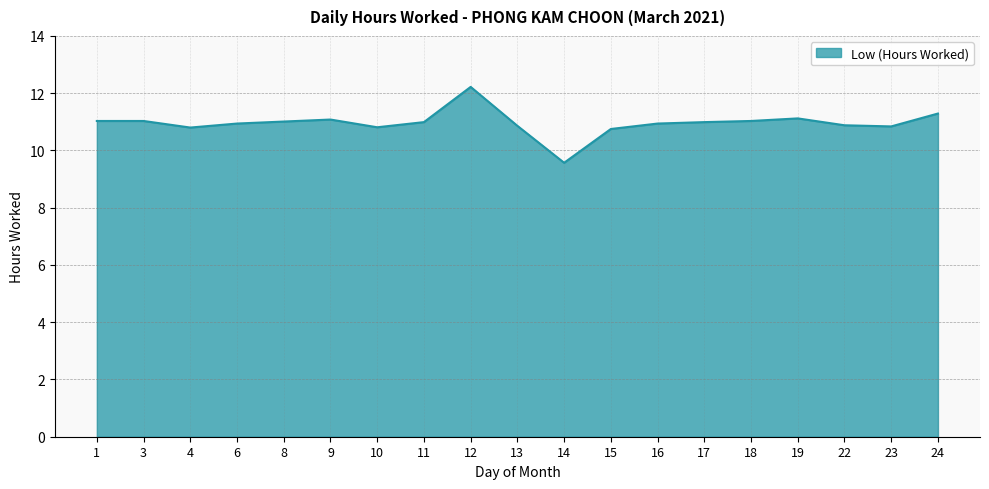

What is the smallest value displayed?

9.6